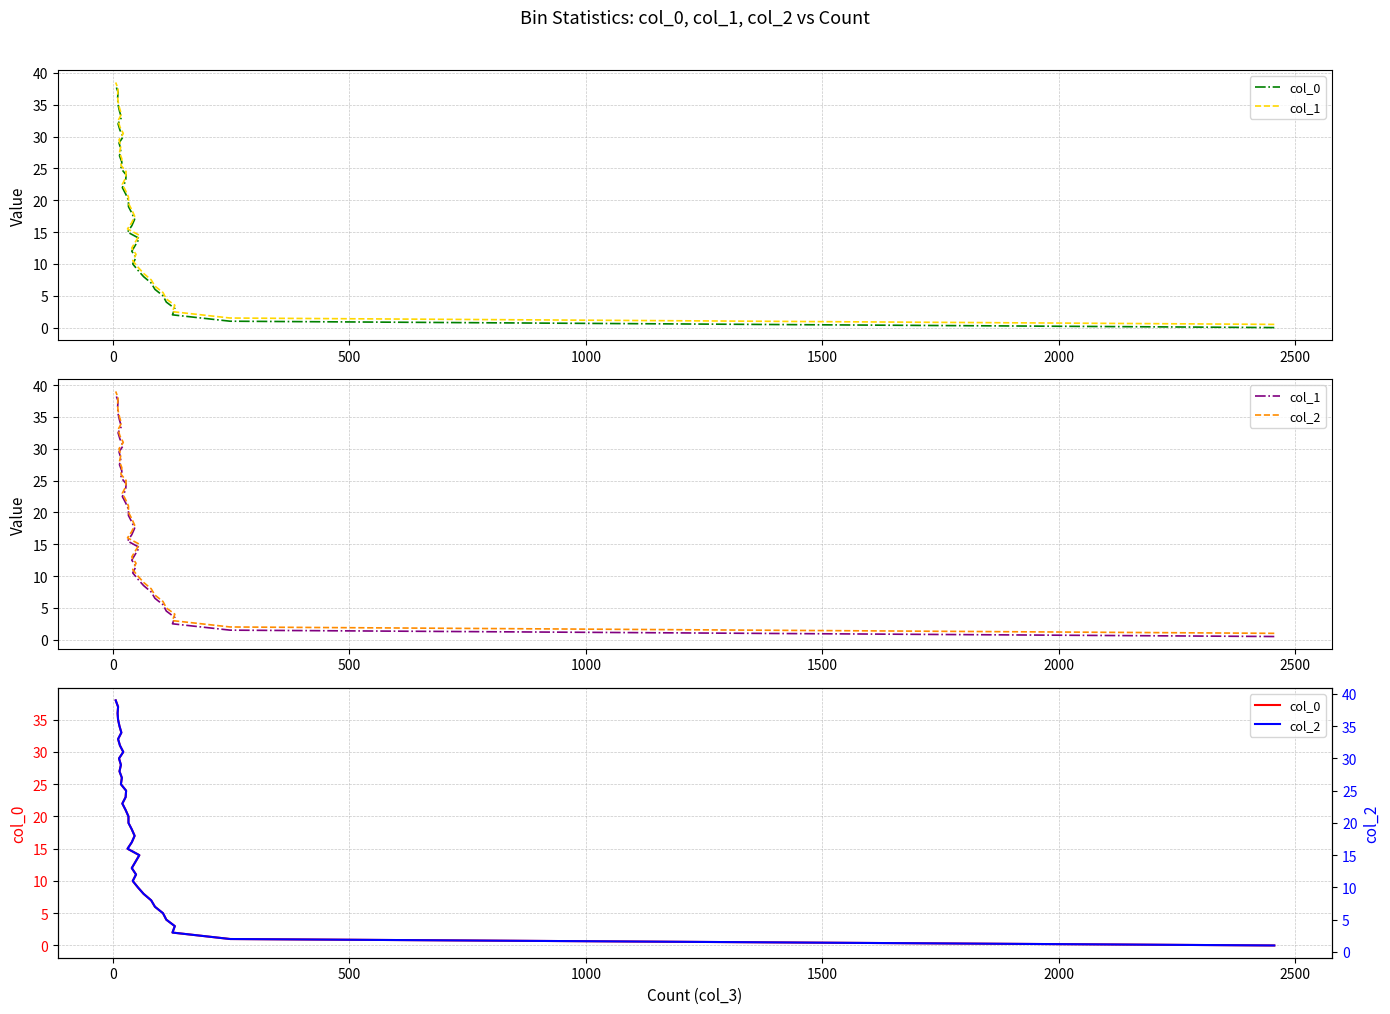

What is the spread (max minus min) of values at 2000?

1.0